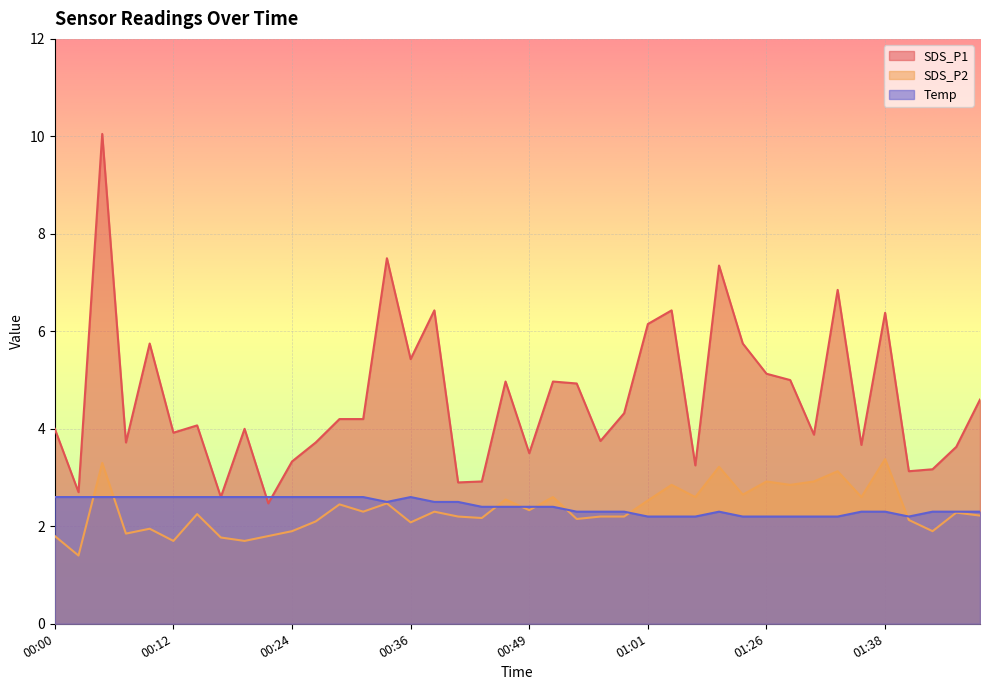

What is the total value across all series at 00:44?

7.5